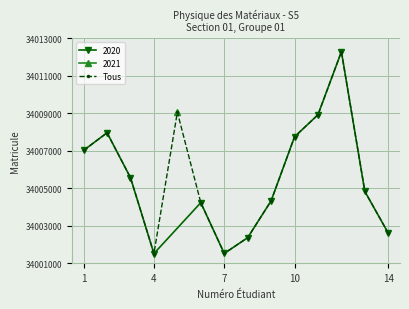

What is the minimum value for Tous?

34001513